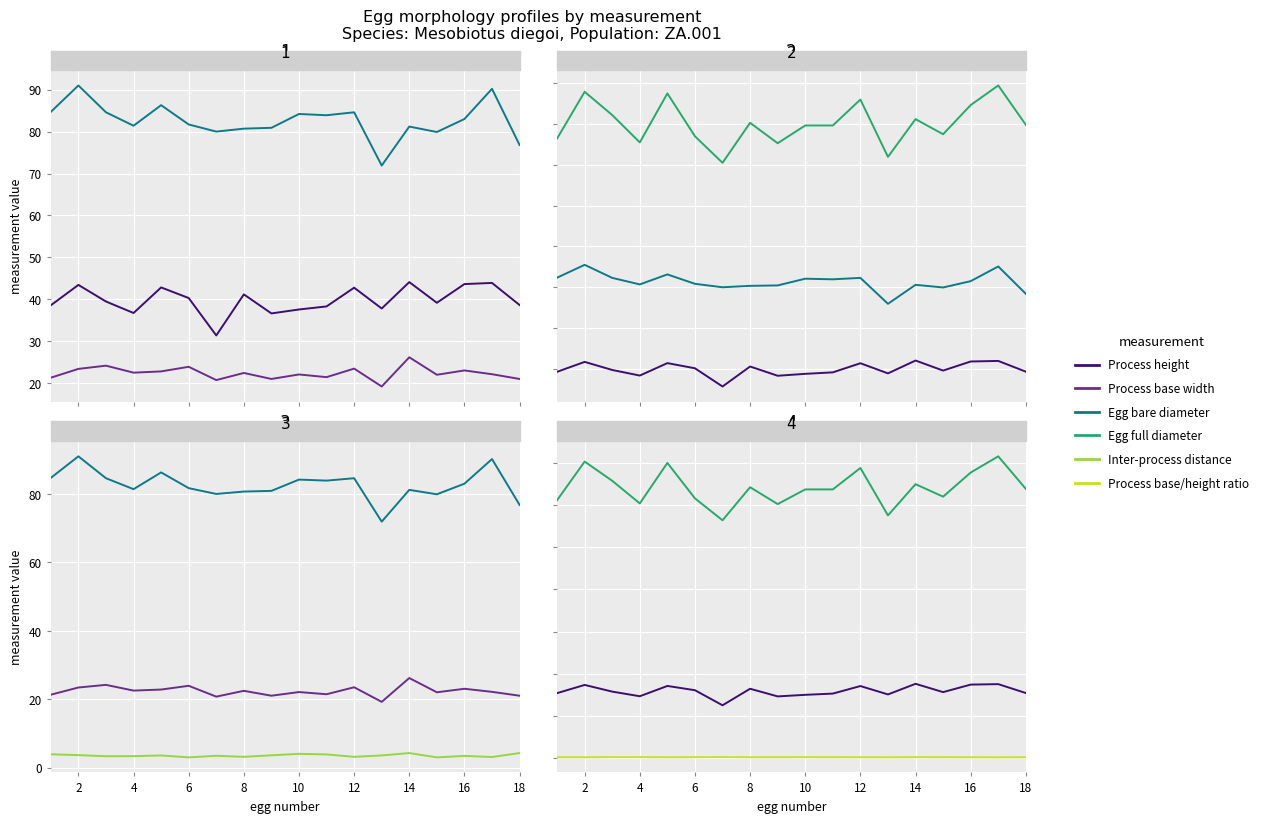

What is the difference between the second highest and minimum values in the Egg full diameter series?

34.8